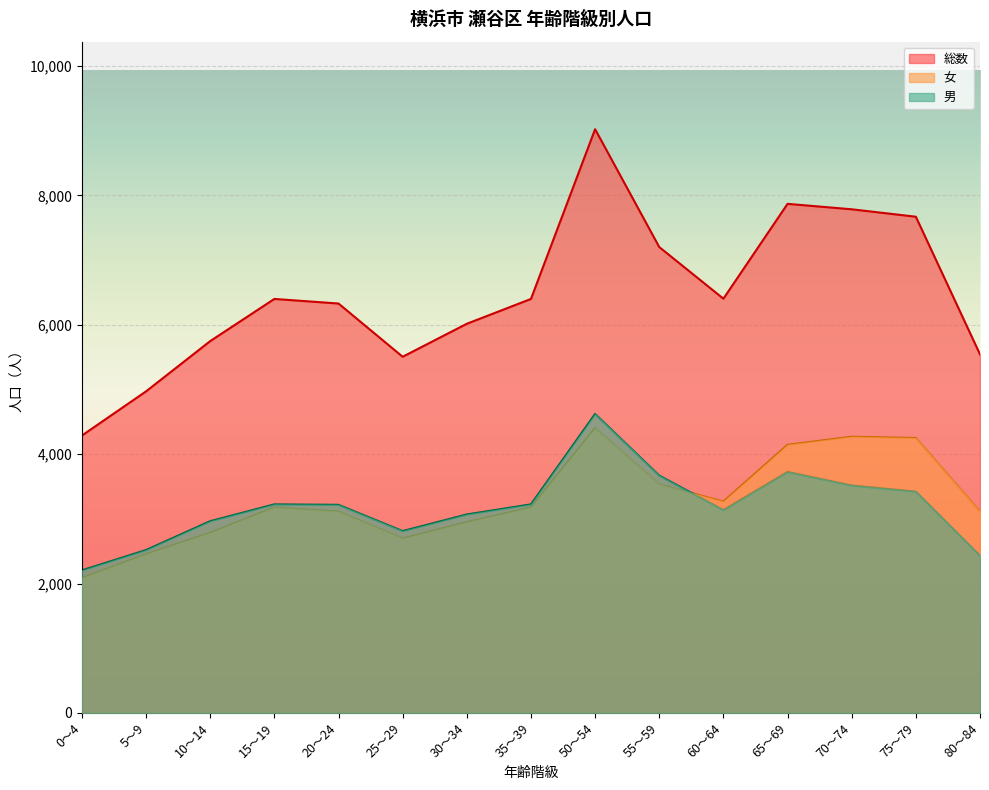

The value of 総数 at 0～4 is 4288. True or false?

True